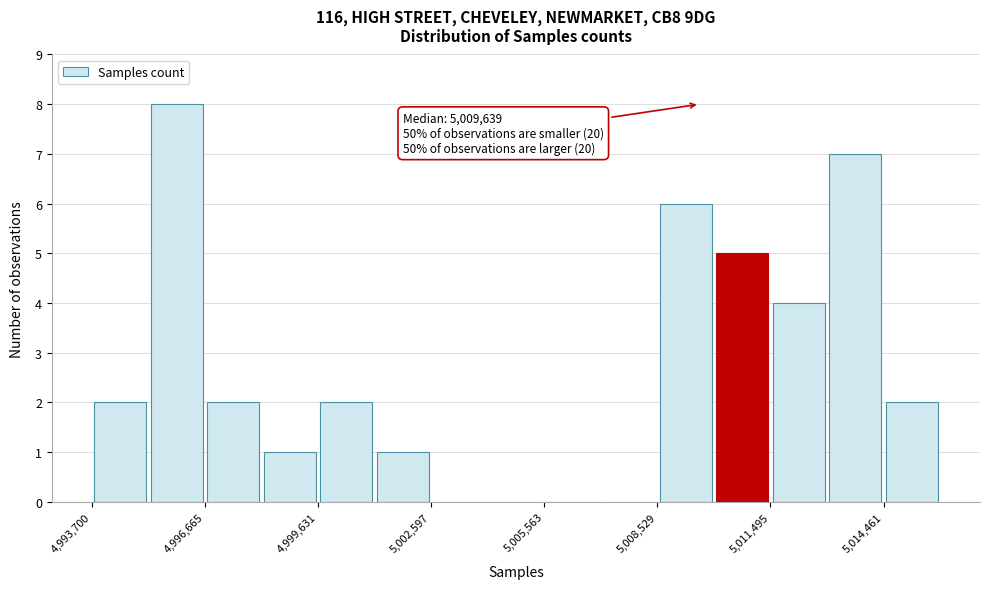

Read against the x-axis, roughly where is the centre of the tallest bar?

4996000